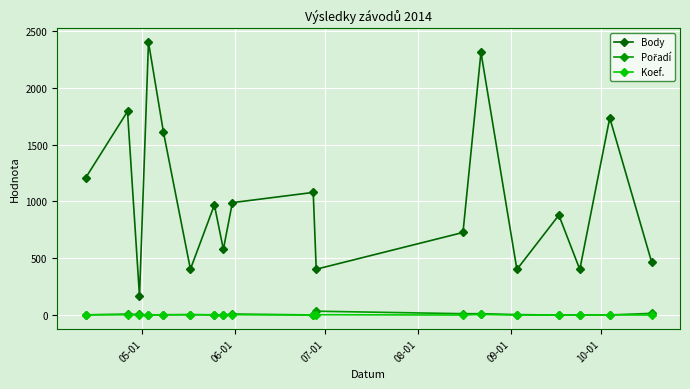

What is the maximum value shown in the chart?

2400